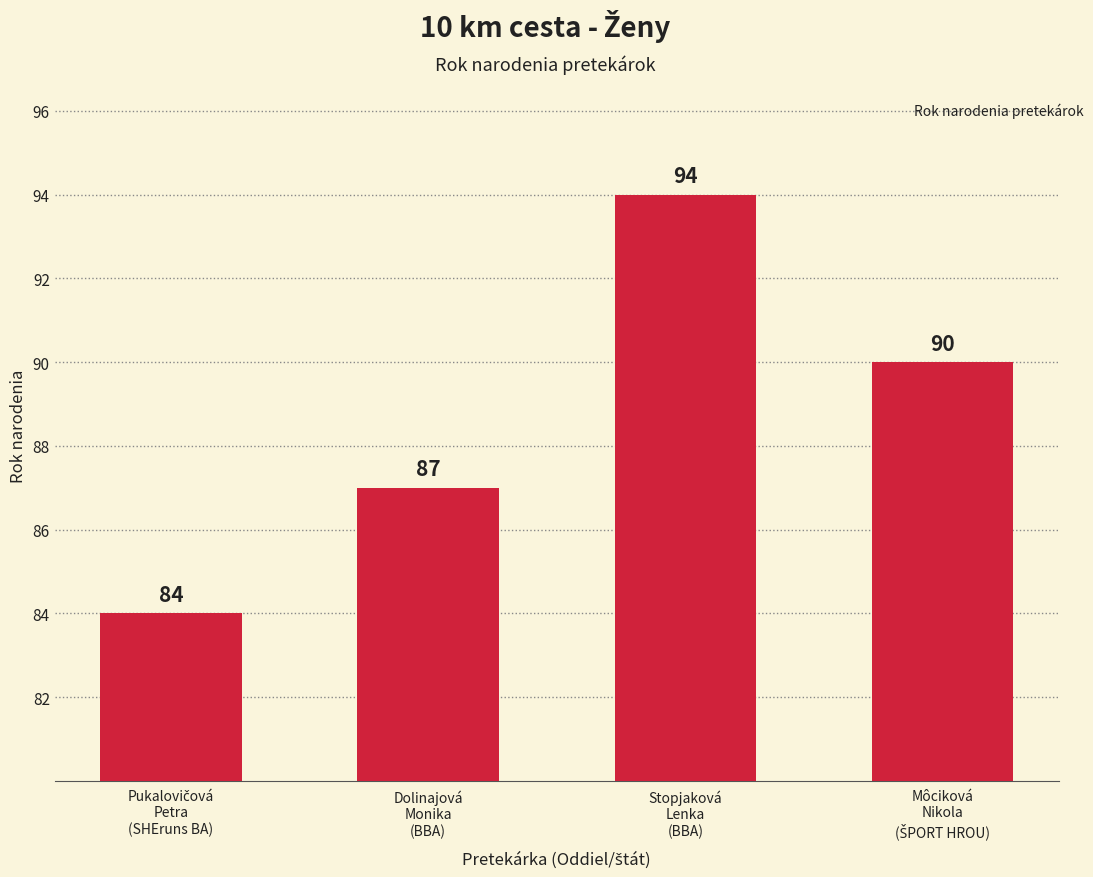

Count the number of categories in the chart.

4